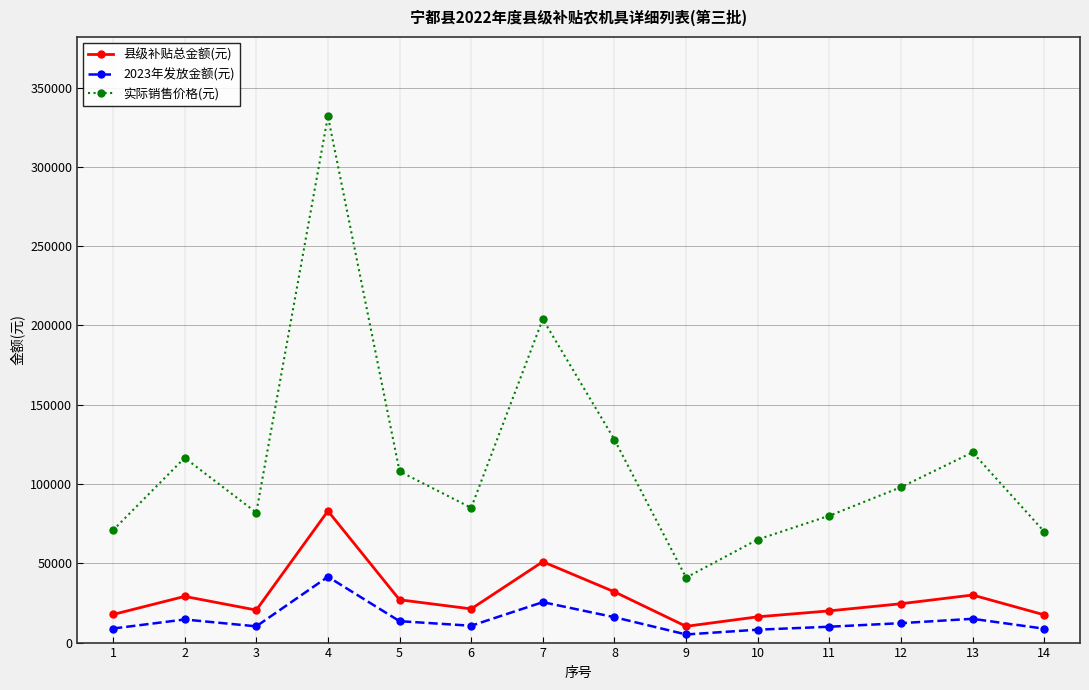

What is the maximum value for 实际销售价格(元)?

332000.0